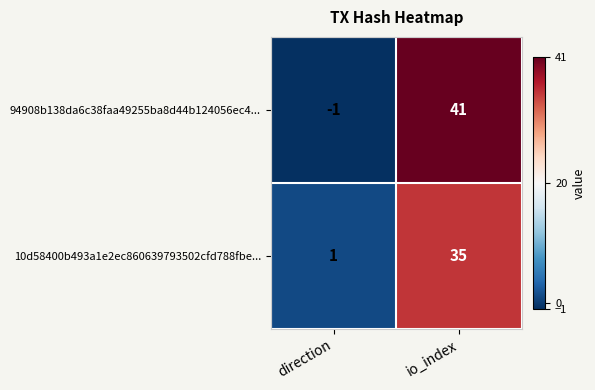

List the series in order of their overall mean, lowest first.

10d58400b493a1e2ec860639793502cfd788fbe..., 94908b138da6c38faa49255ba8d44b124056ec4...